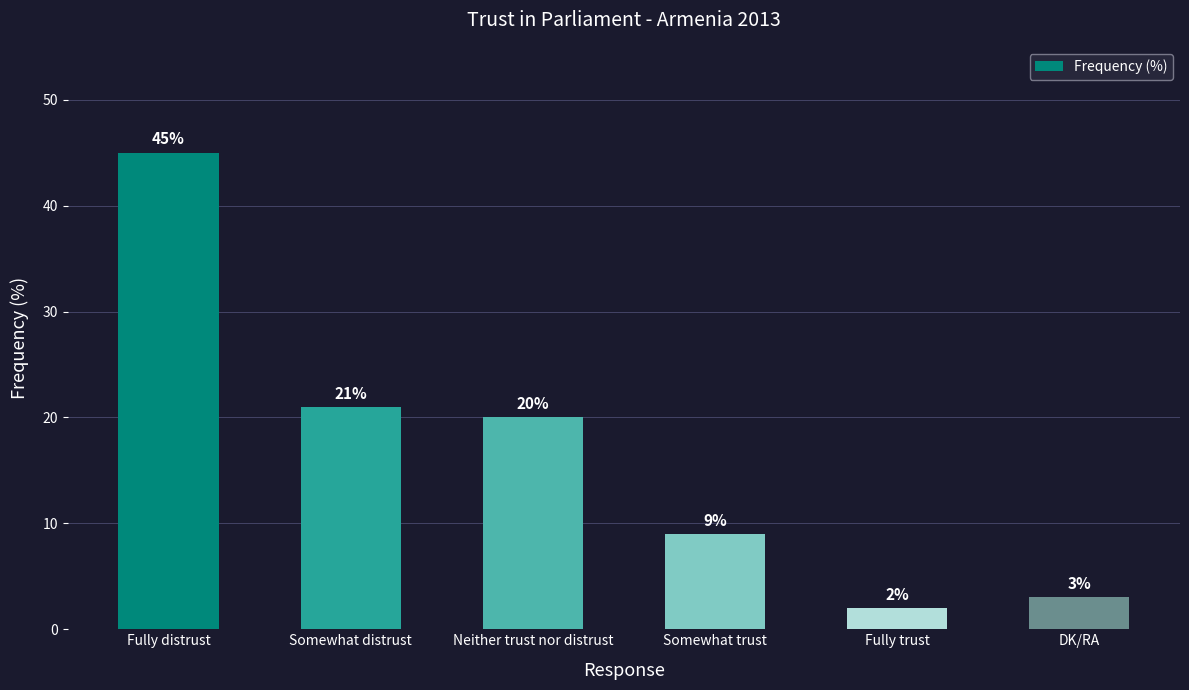

List the labels in order of value, smallest first.

Fully trust, DK/RA, Somewhat trust, Neither trust nor distrust, Somewhat distrust, Fully distrust